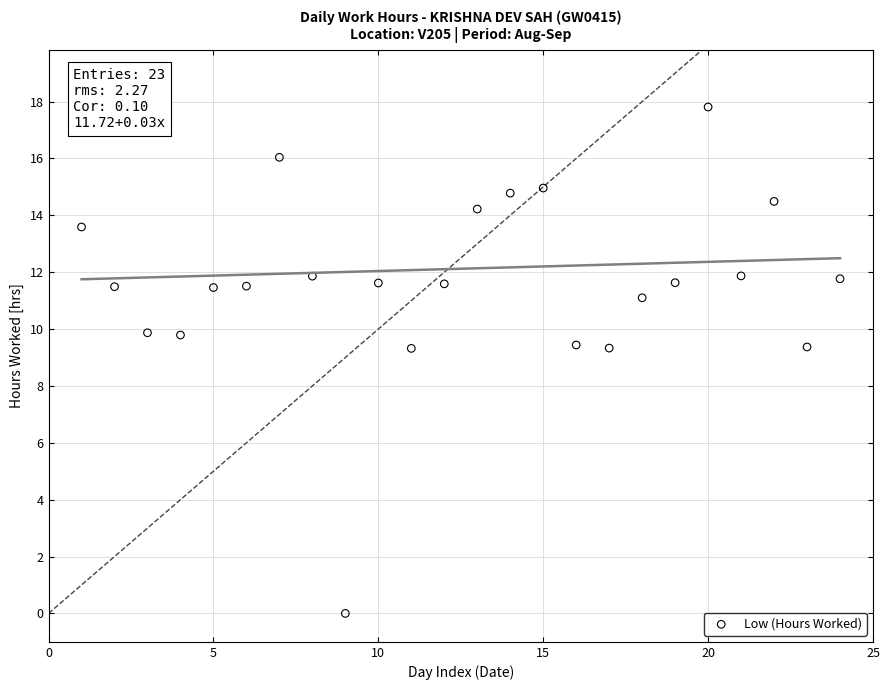

What is the range of X values (max minus min)?

23.0